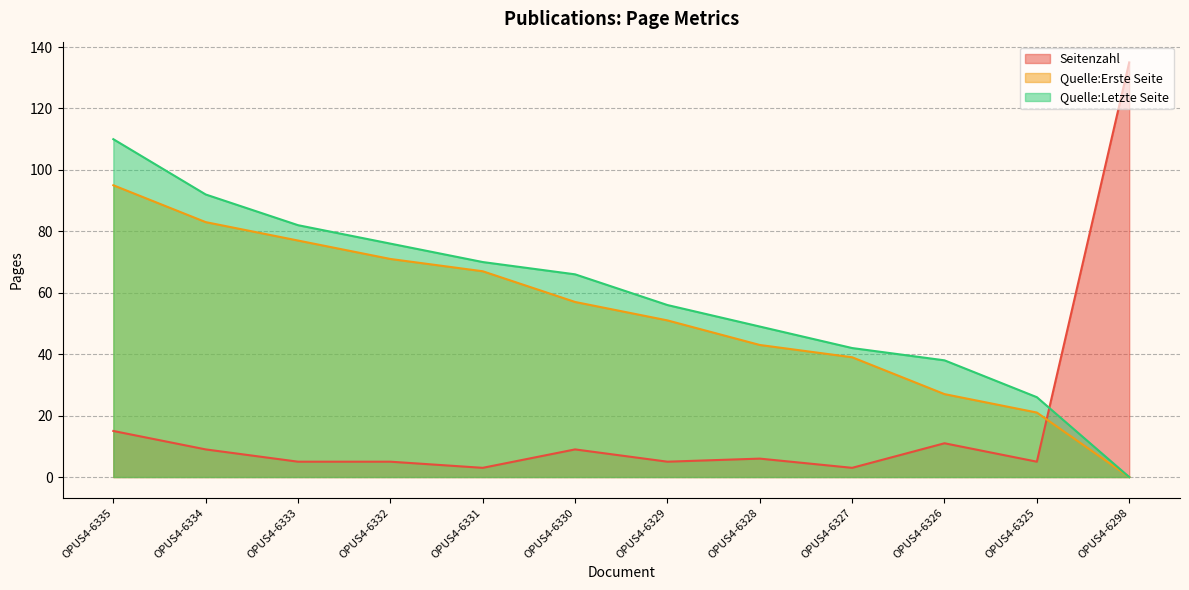

List the series in order of their peak value, highest first.

Seitenzahl, Quelle:Letzte Seite, Quelle:Erste Seite